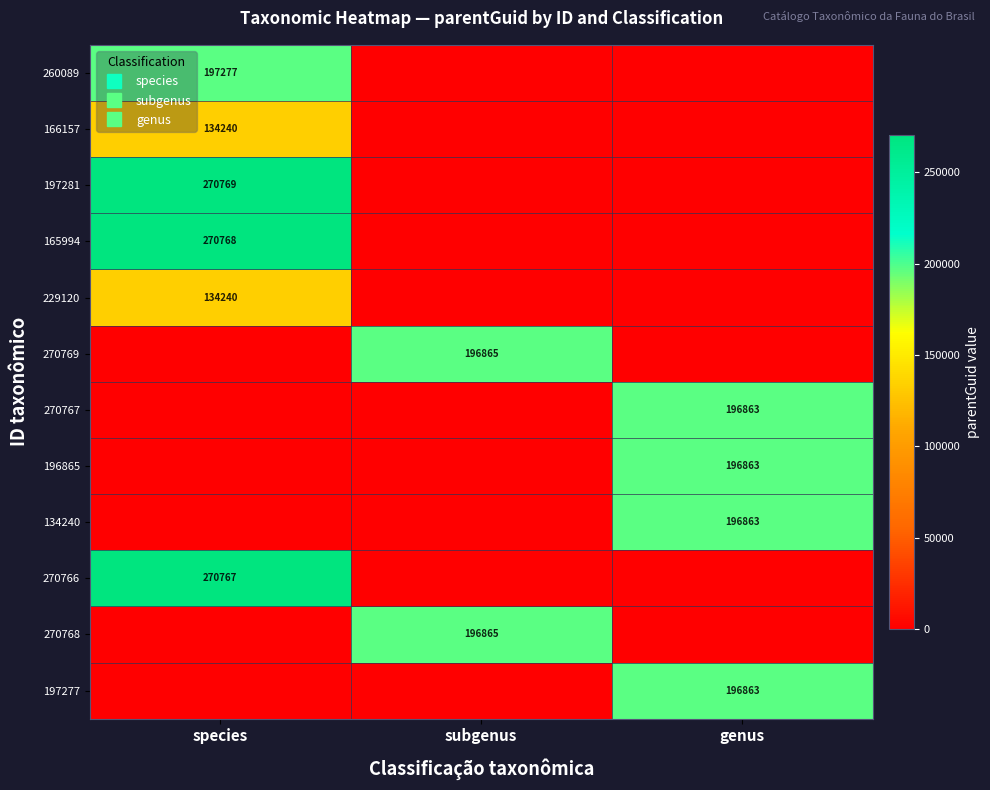

Which series has the largest range (max minus min)?

197281